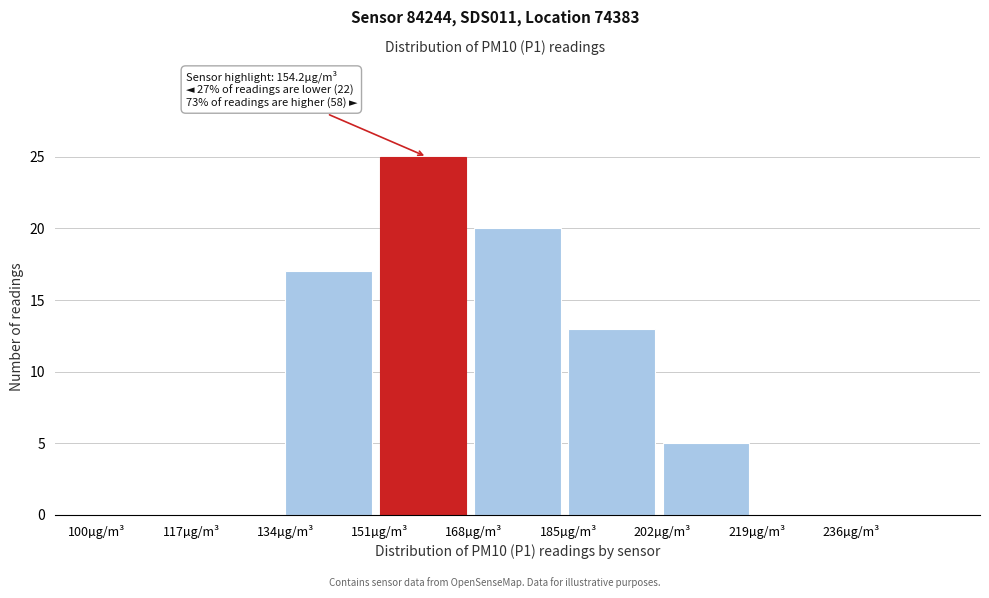

Reading left to right, list all the values displayed in this chart.

100µg/m³=0	117µg/m³=0	134µg/m³=17	151µg/m³=25	168µg/m³=20	185µg/m³=13	202µg/m³=5	219µg/m³=0	236µg/m³=0